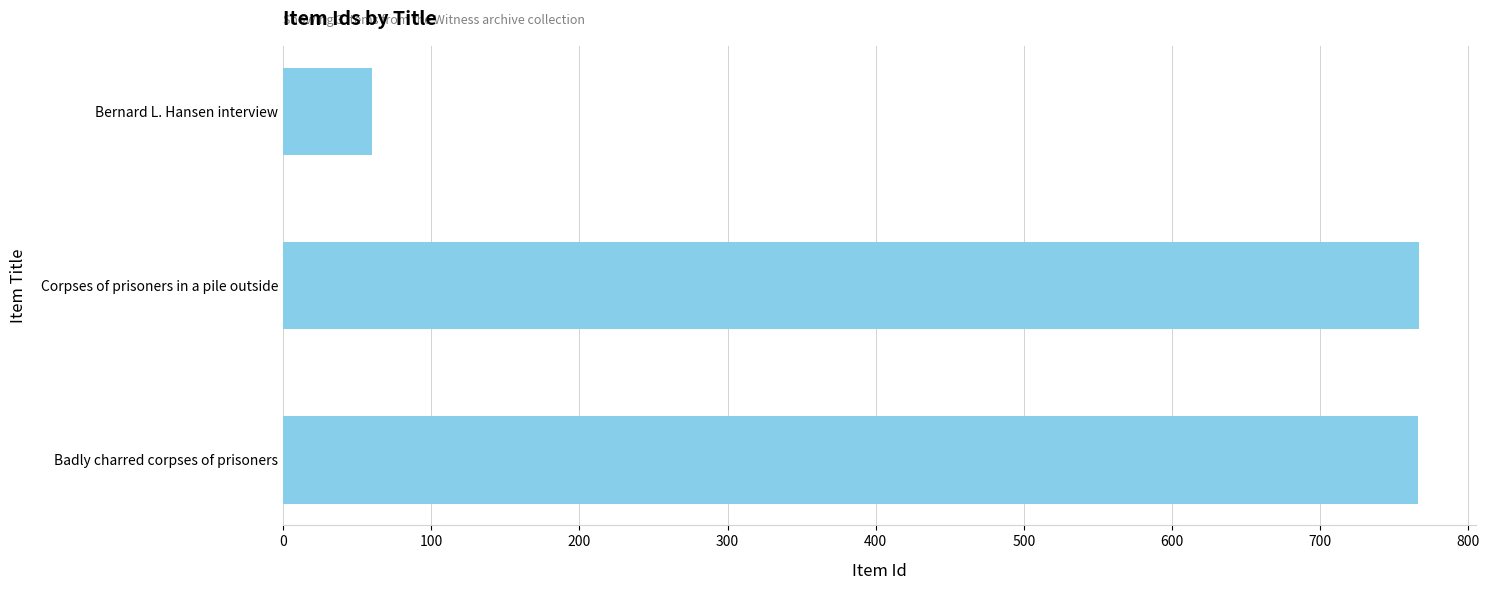

What value does the data have at Badly charred corpses of prisoners, to the nearest 10?

770